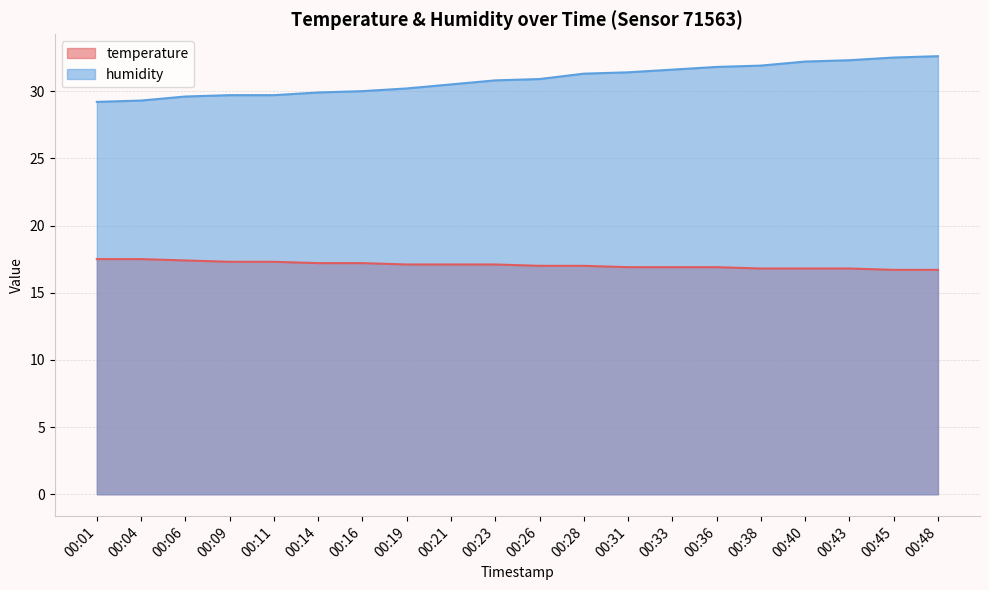

At which label does humidity reach its minimum?

00:01